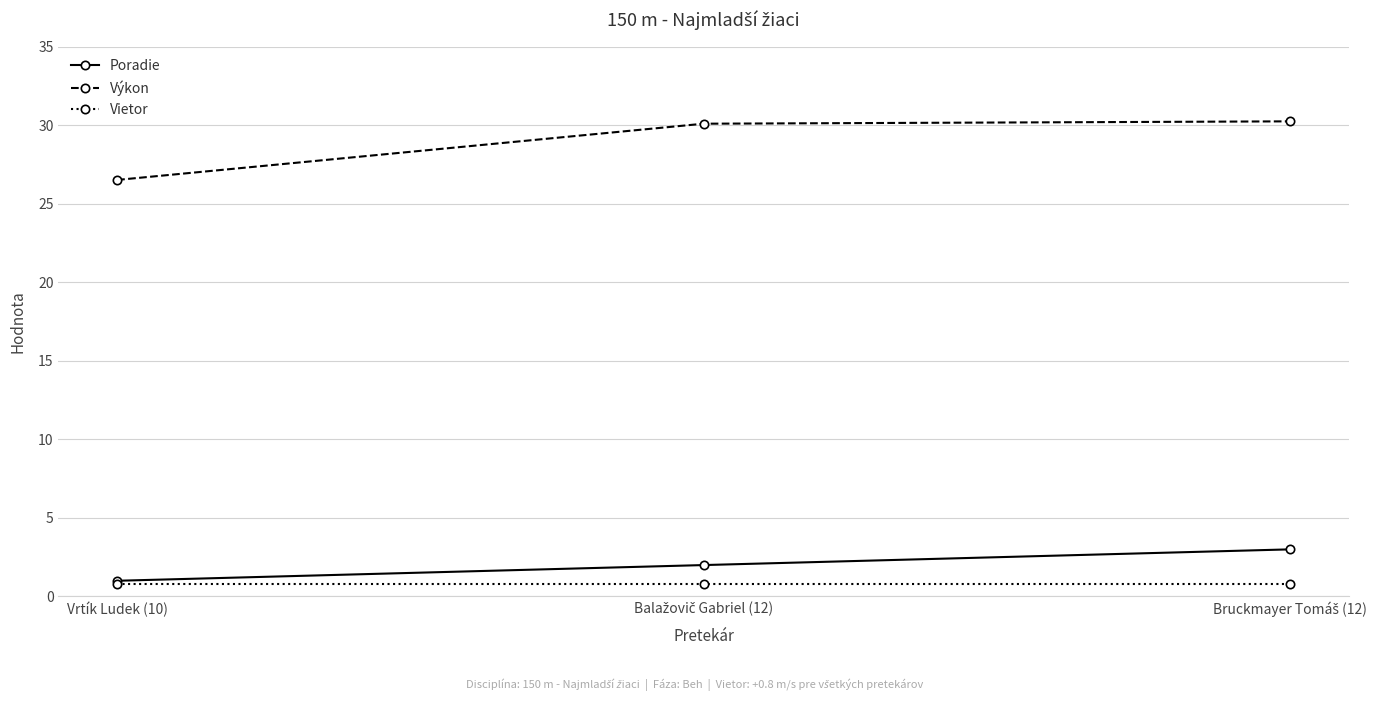

What is the value of the Vietor point at the 3rd from the left?

0.8